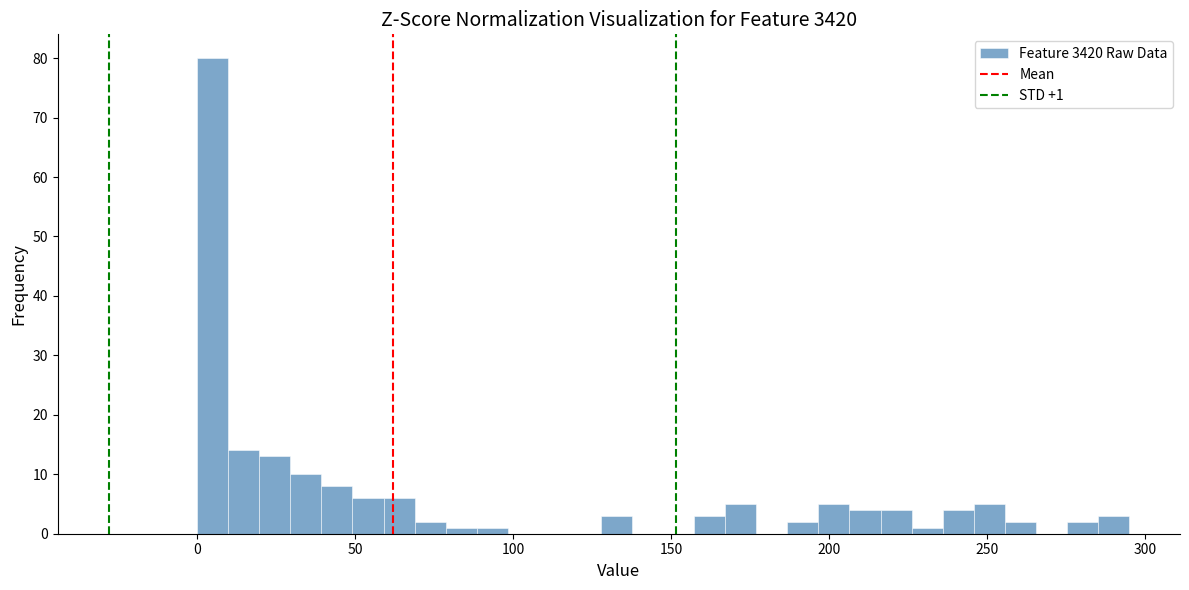

Around what value on the x-axis is the tallest bar? Give the approximate position of its centre, as read against the axis.

5